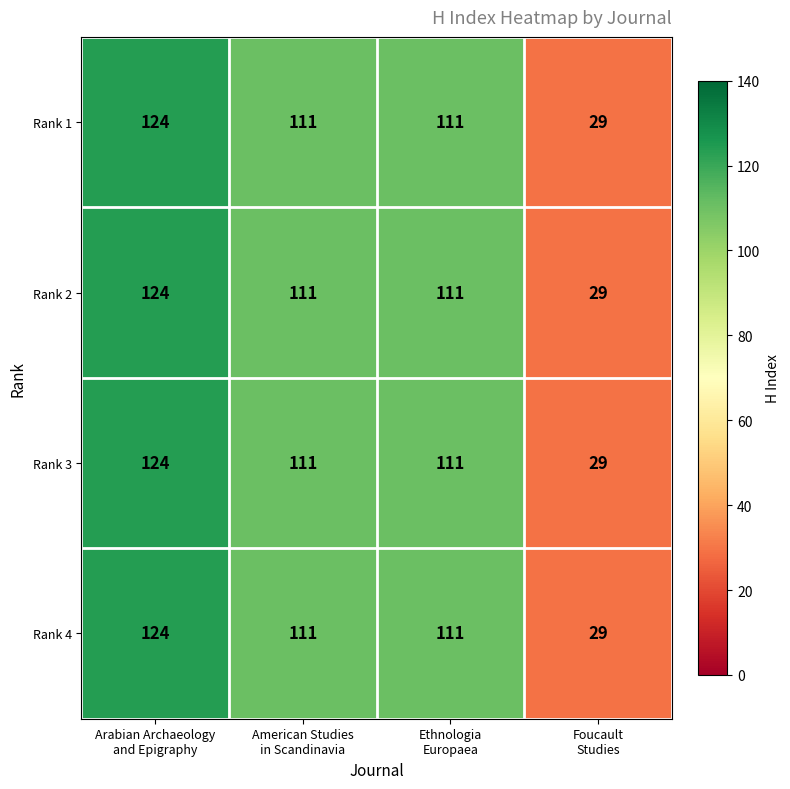

Reading left to right, list all the values displayed in this chart.

Rank 1: 124	111	111	29
Rank 2: 124	111	111	29
Rank 3: 124	111	111	29
Rank 4: 124	111	111	29